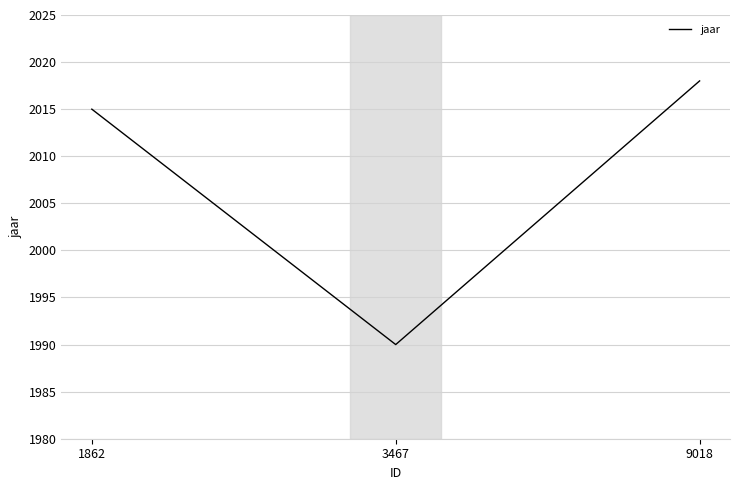

Is this an area chart (filled region under the line)?

No